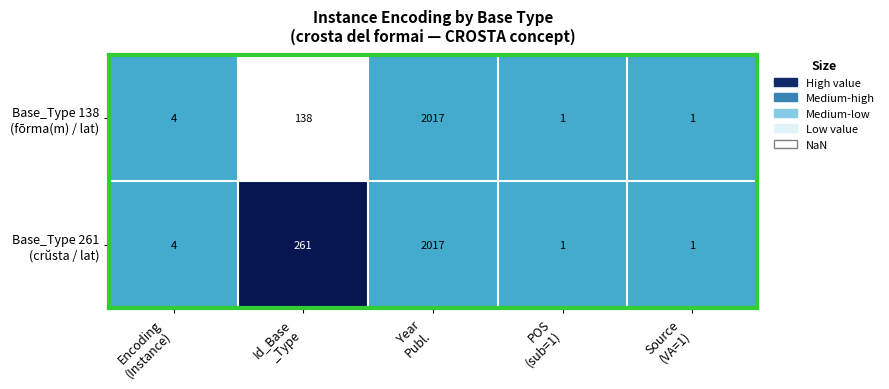

How many data points does each series have?

5